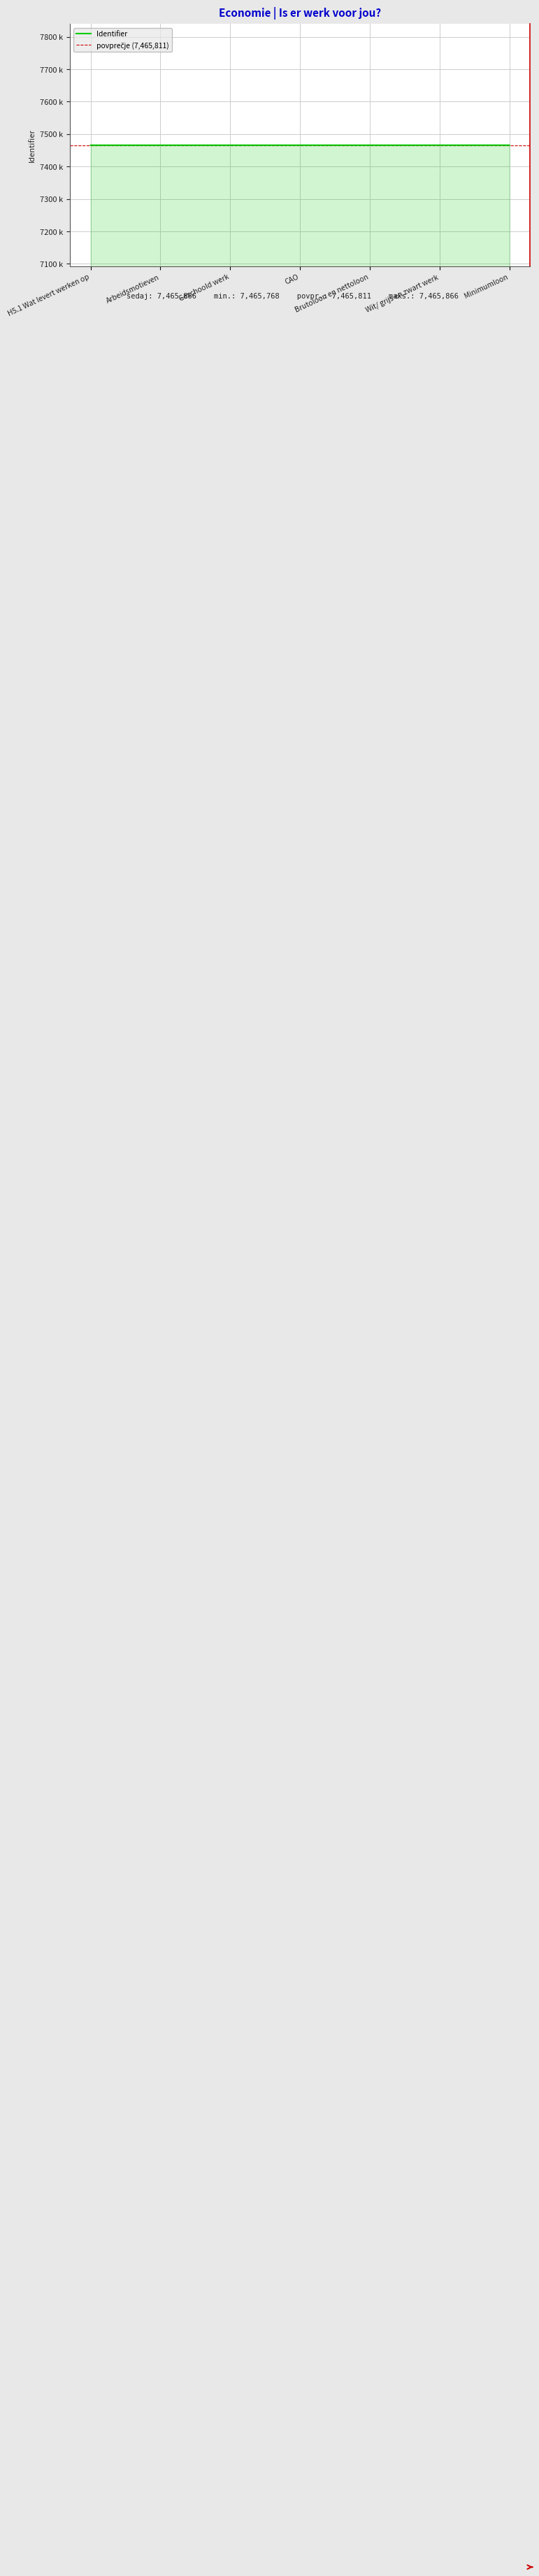

What is the difference between the maximum and minimum values?

98